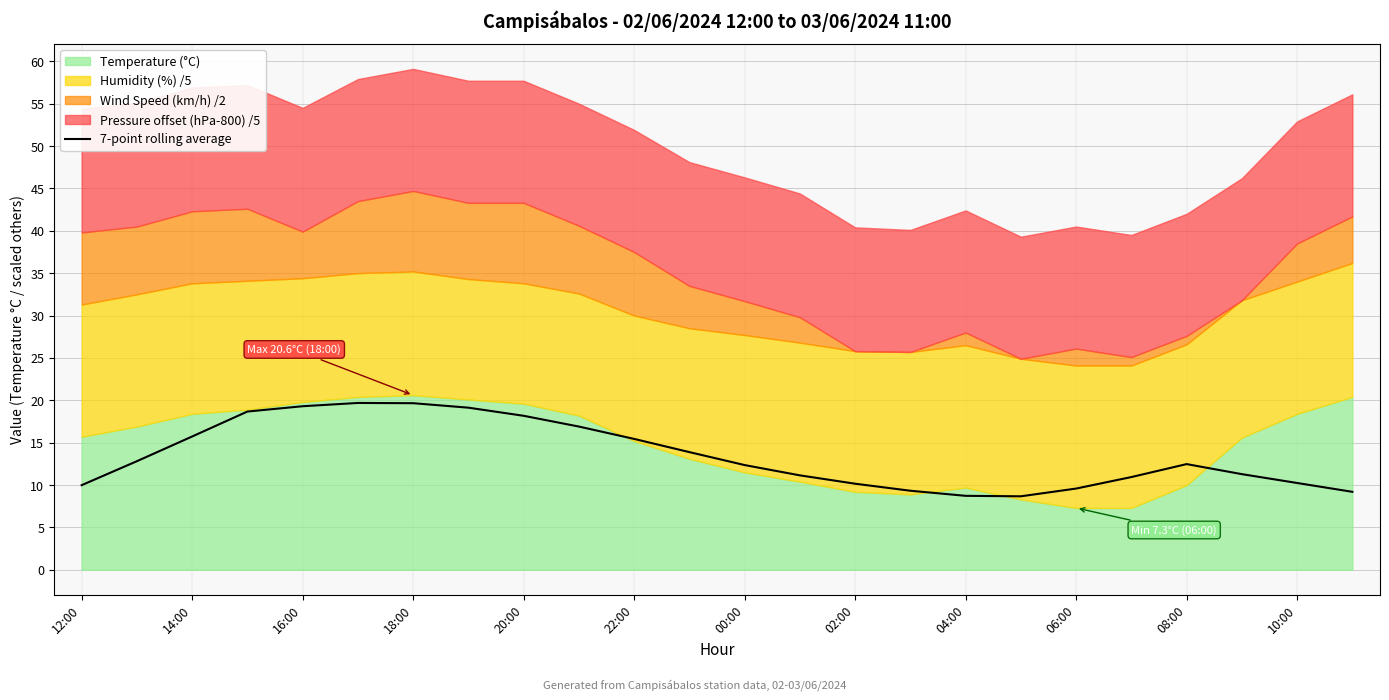

The value of 7-point rolling average at 20:00 is 18.2. True or false?

True